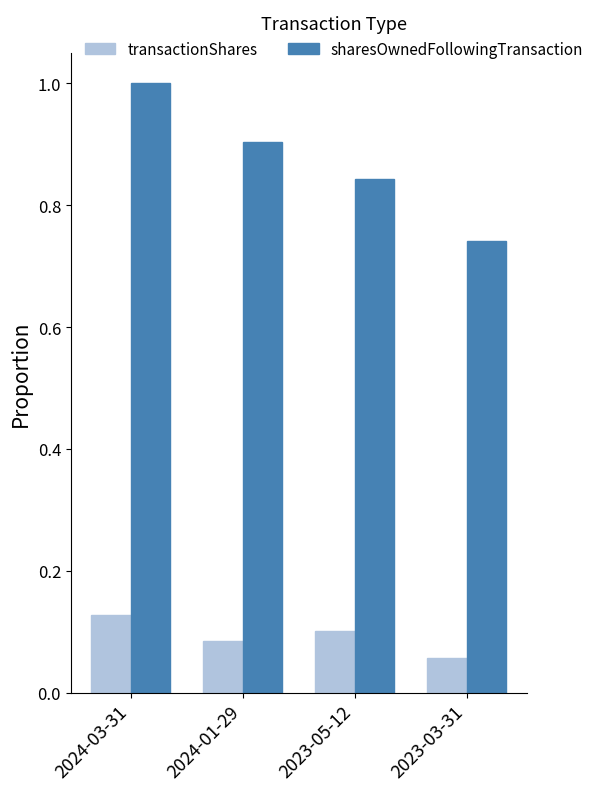

What is the total value across all series at 2024-03-31?

1.1